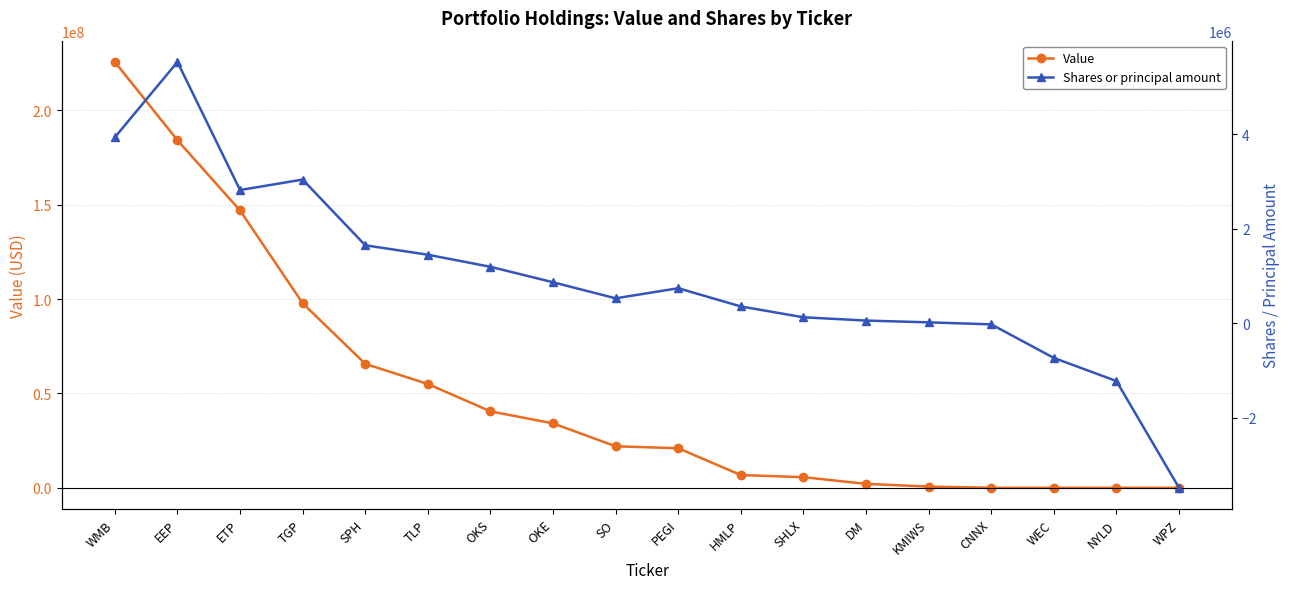

Is this an area chart (filled region under the line)?

No